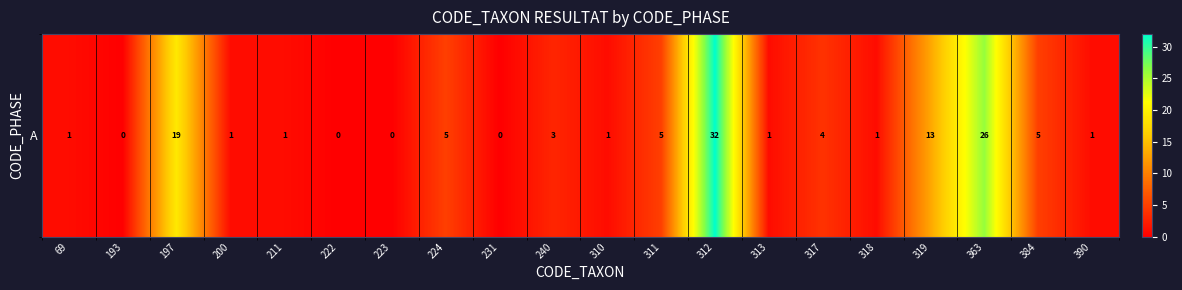

How many distinct data groups are displayed?

1